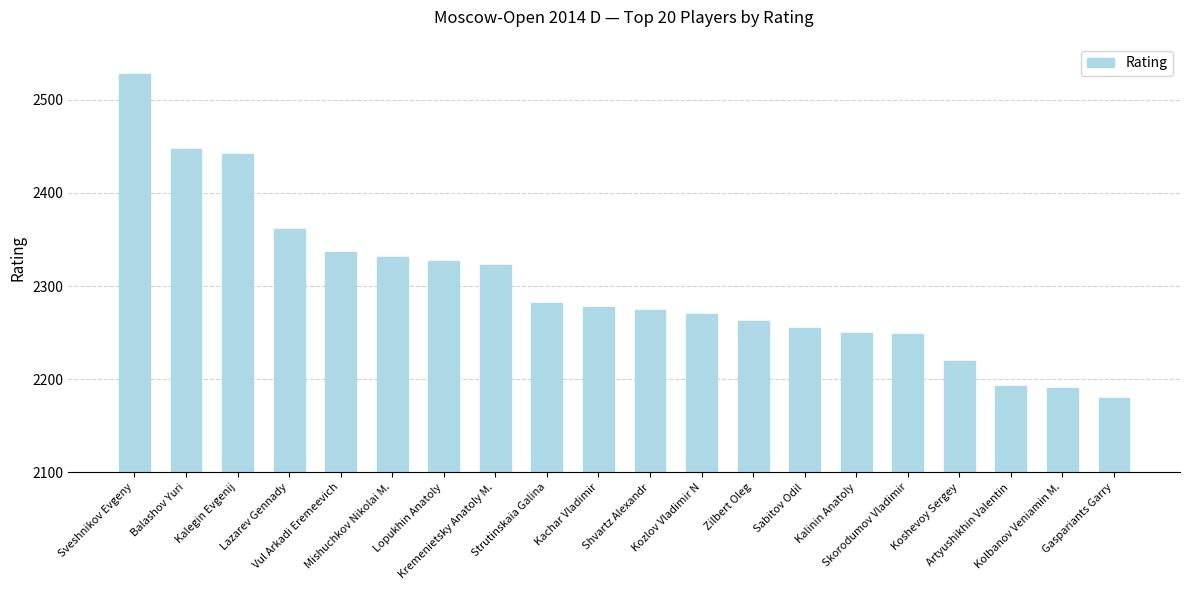

At which label does the data first exceed 2278?

Sveshnikov Evgeny